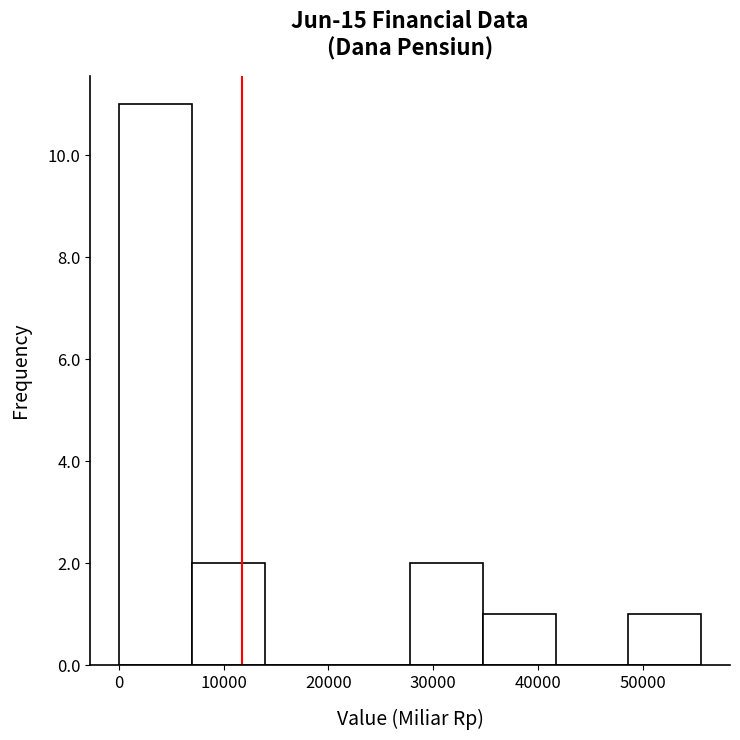

How tall is the bar that spans 28000 to 35000 on the x-axis? Neither the bar edges nor the heights are printed on the chart, so give them approximately, as read against the axes.

2